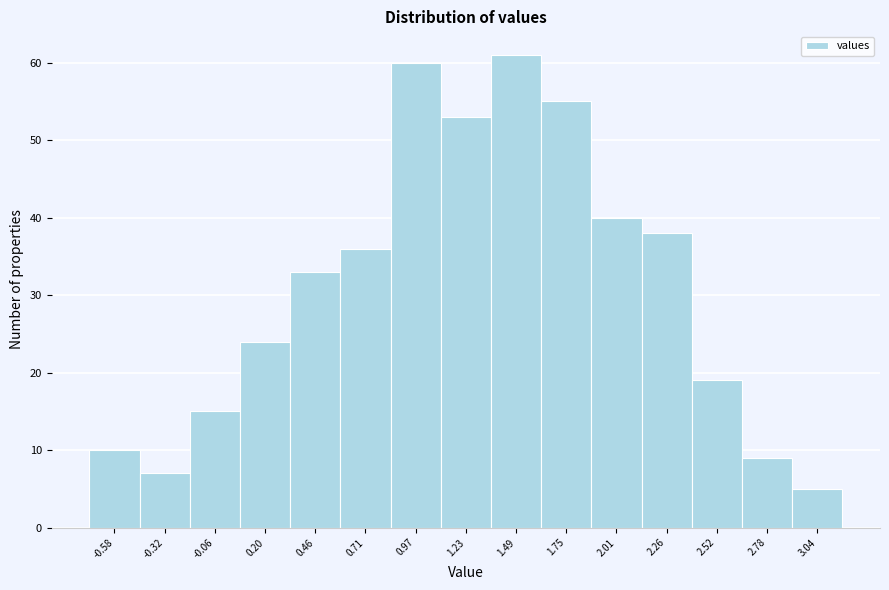

Reading left to right, extract all data points from this chart.

10	7	15	24	33	36	60	53	61	55	40	38	19	9	5